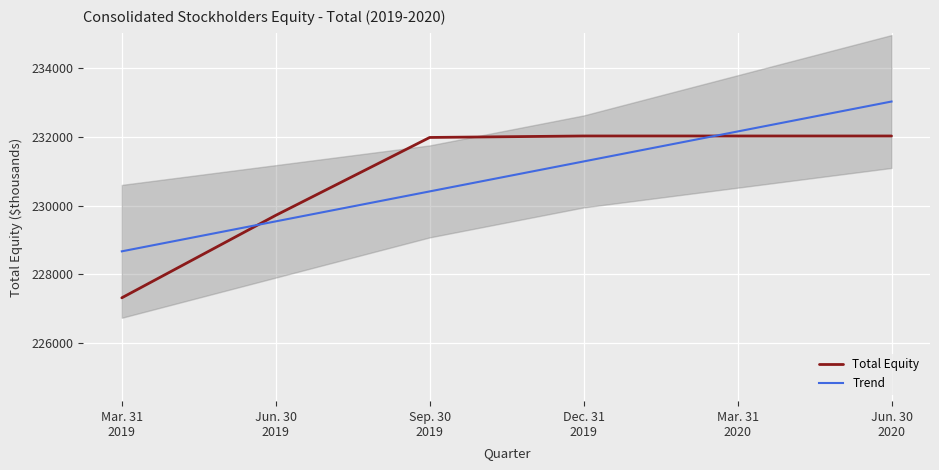

Between Dec. 31
2019 and Jun. 30
2020, which is larger?

Dec. 31
2019